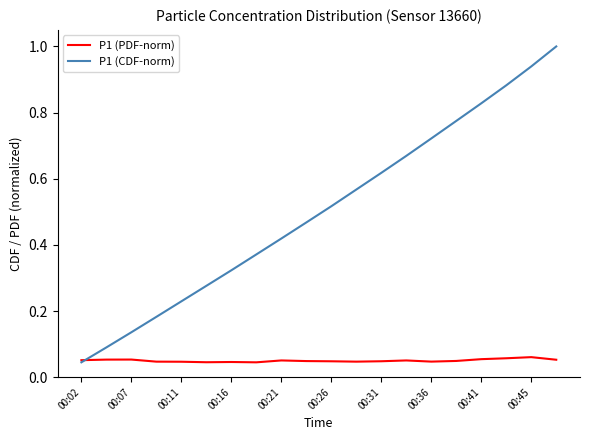

Which series has the largest total across all categories?

P1 (CDF-norm)